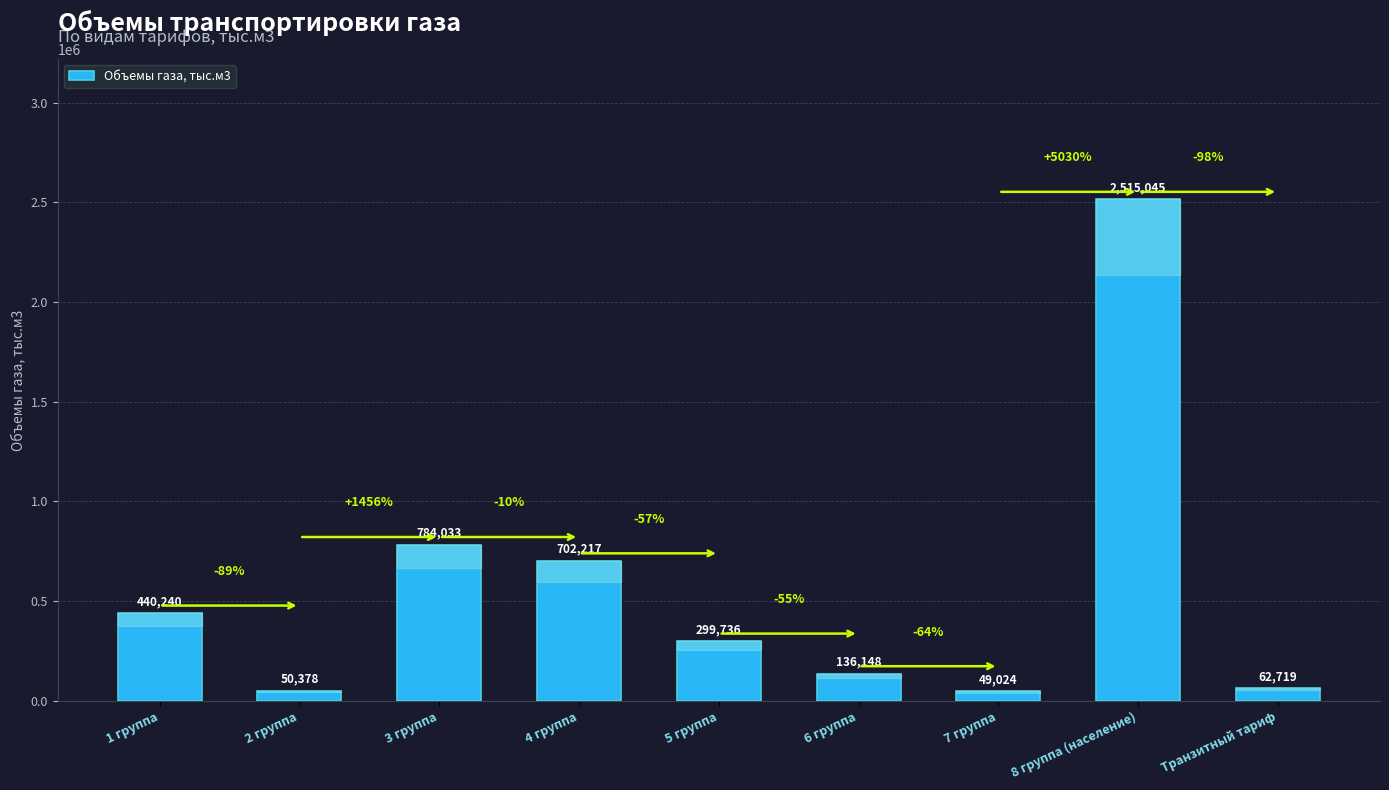

Which has a higher value, 4 группа or 6 группа?

4 группа